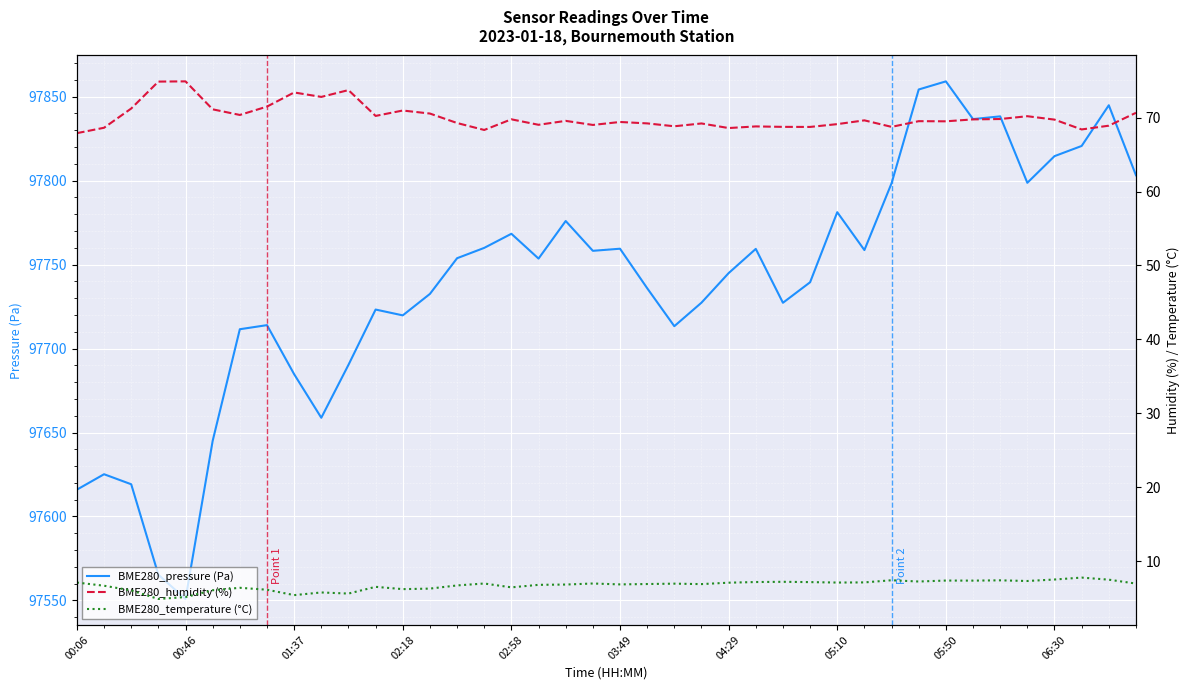

The BME280_pressure (Pa) series shows 97820.6 at 37. True or false?

True